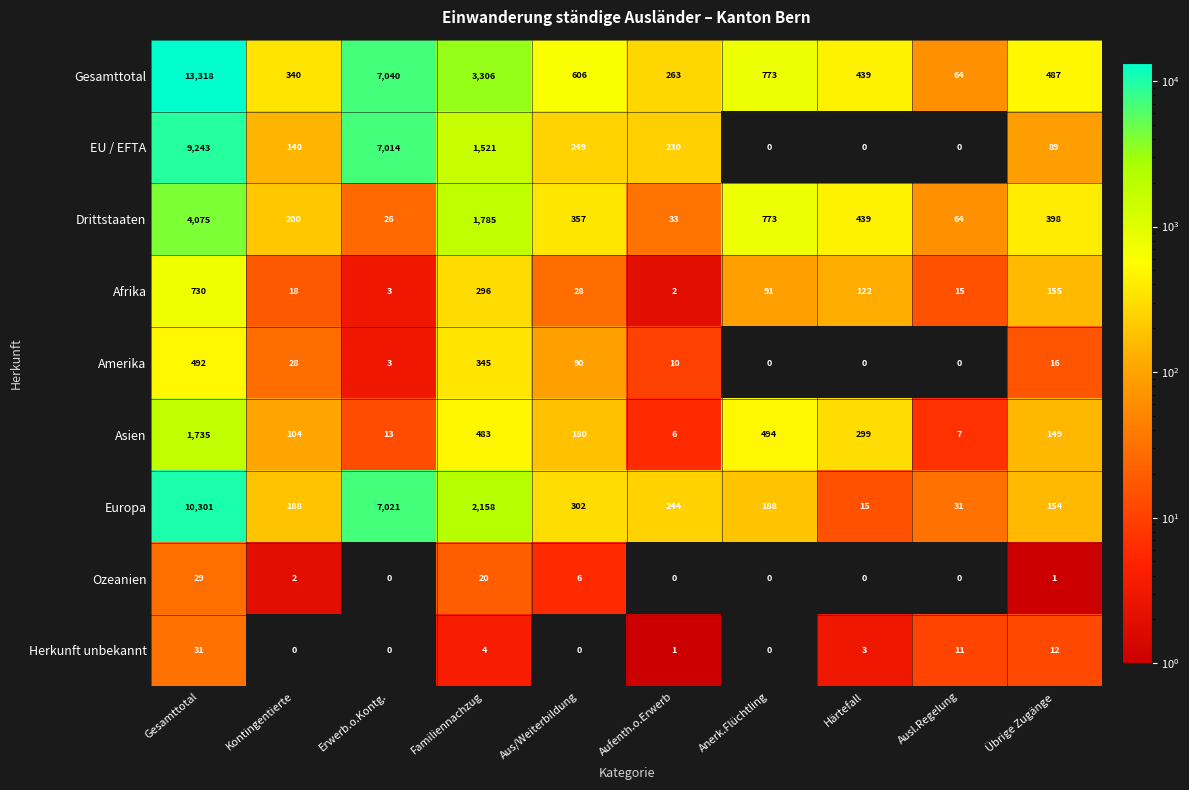

At which label does Ozeanien first exceed 1?

Gesamttotal